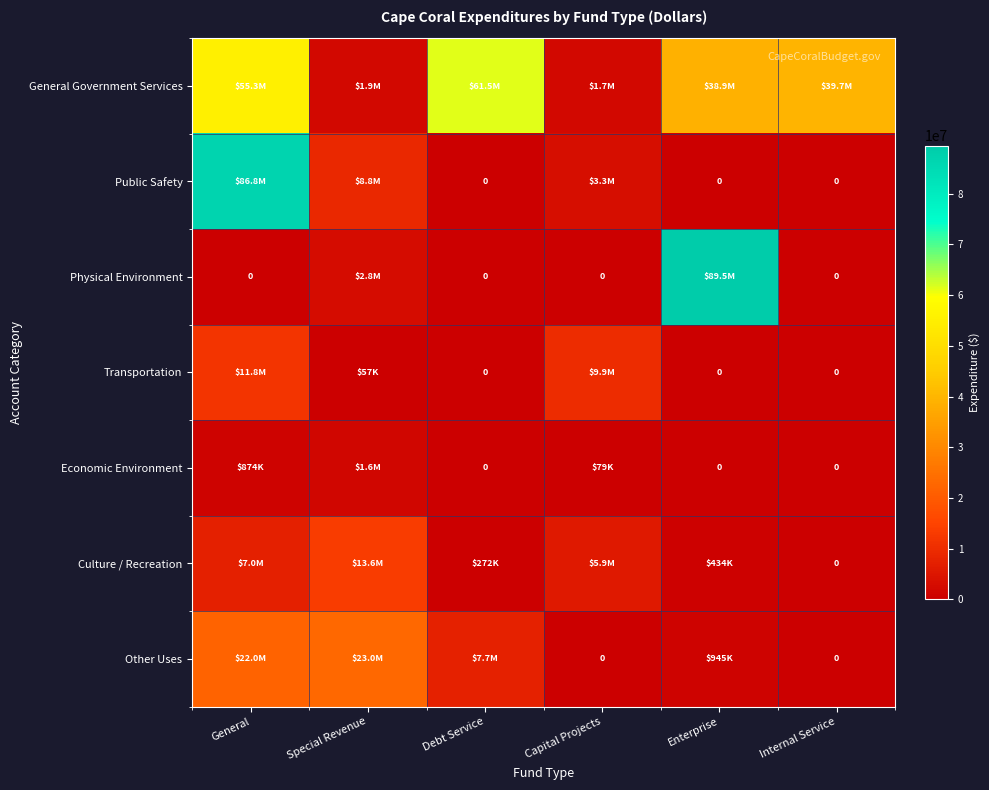

What is the sum of all Other Uses values?

53593006